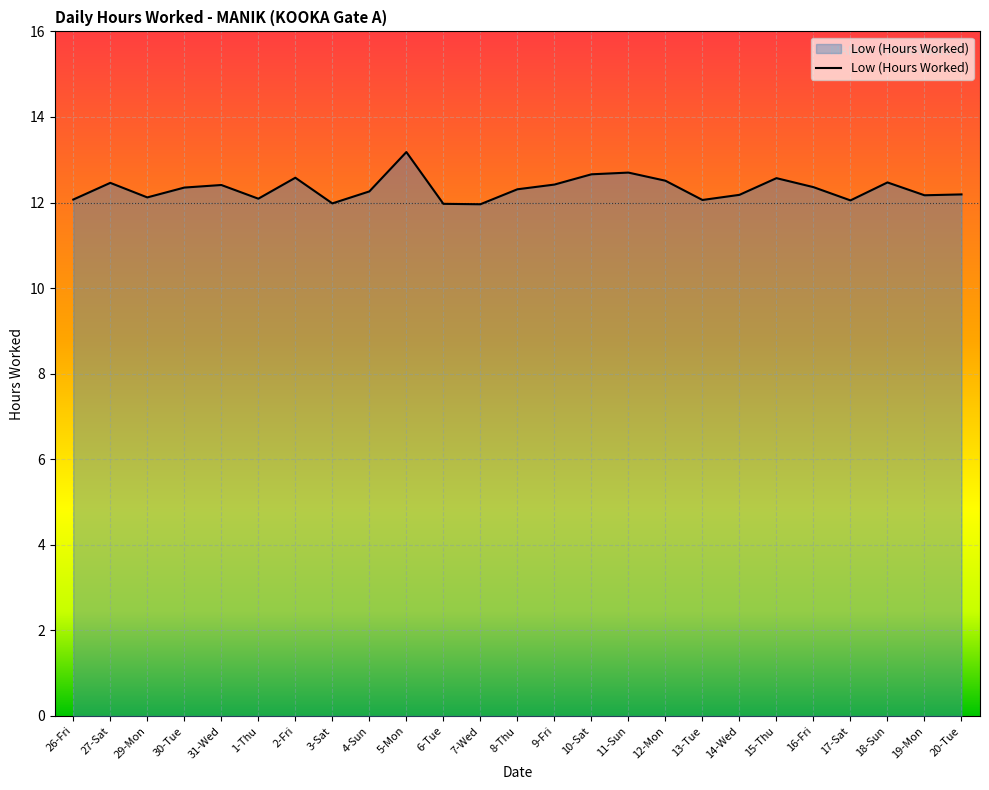

What is the difference between the values at 5-Mon and 31-Wed?

0.8